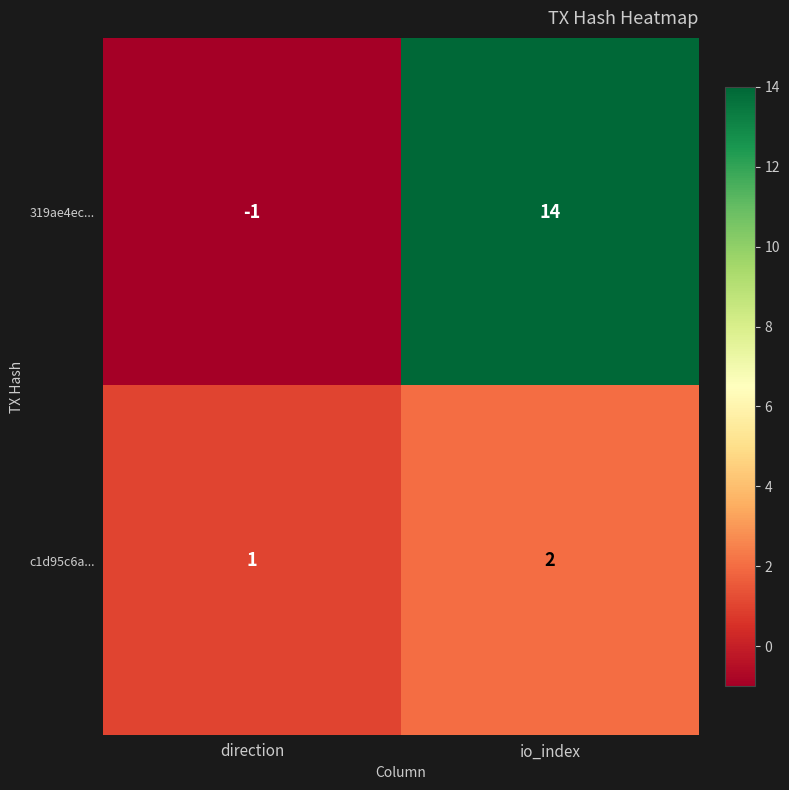

Reading left to right, extract all data points from this chart.

319ae4ec...: direction=-1	io_index=14
c1d95c6a...: direction=1	io_index=2